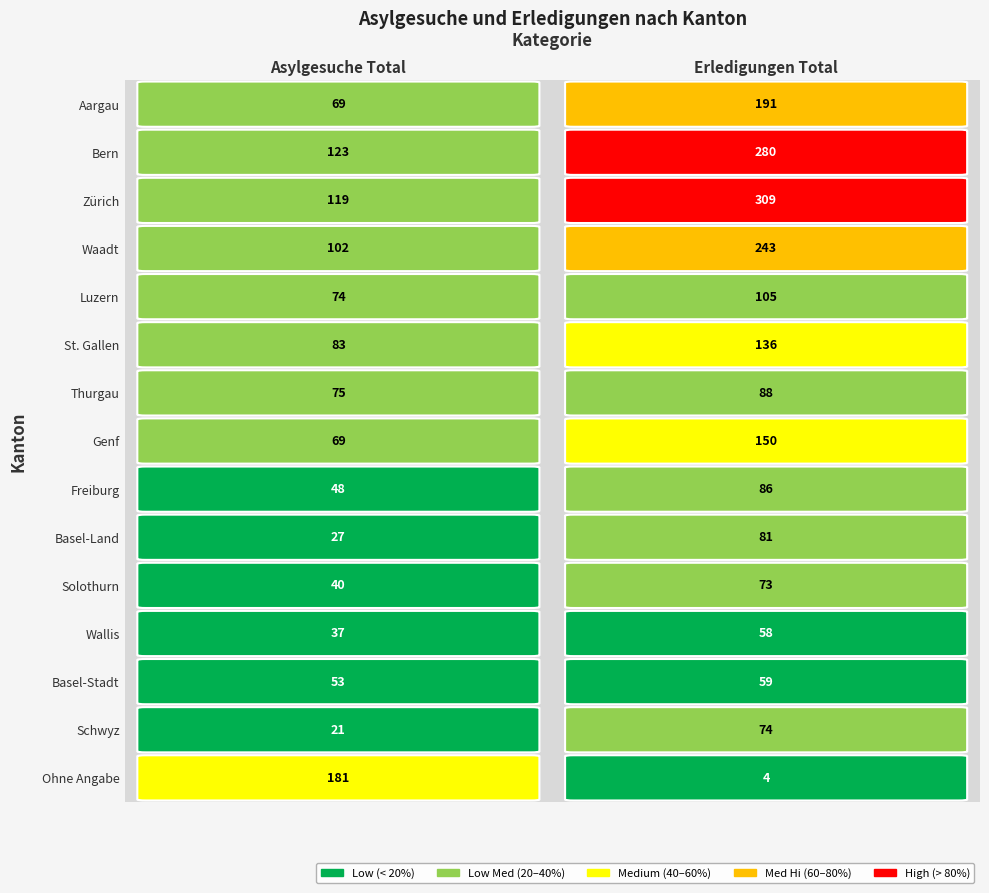

Read the Waadt value at 0.

102